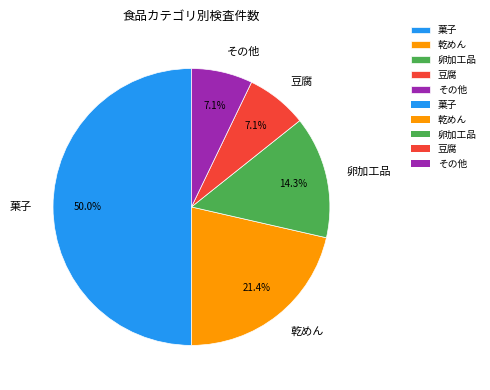

Which slice is the largest?

菓子